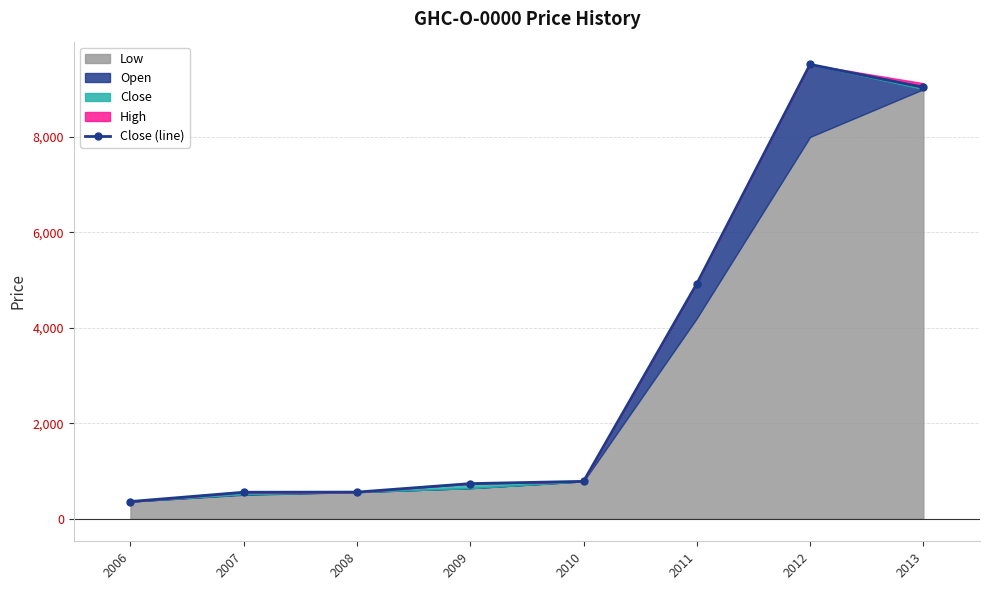

What is the sum of all values?

26459